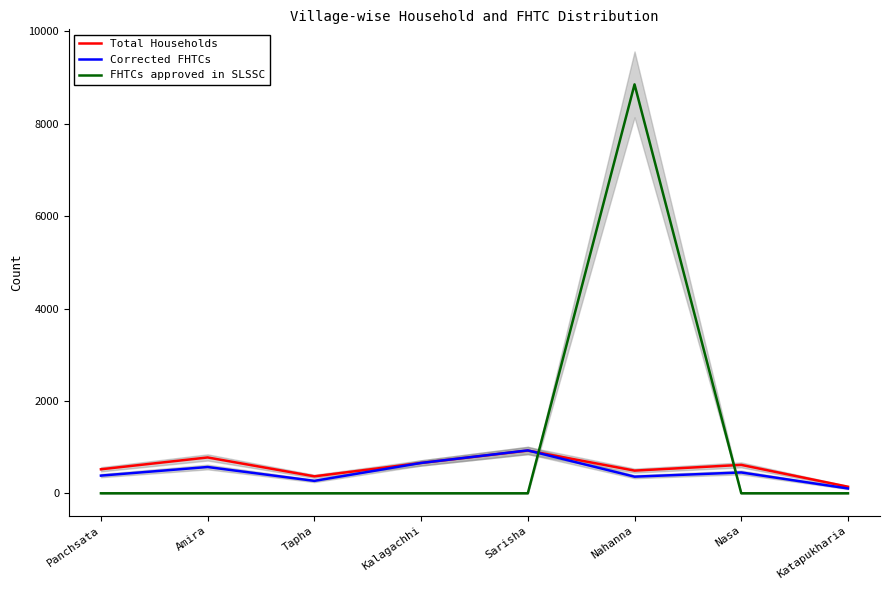

True or false: Corrected FHTCs and FHTCs approved in SLSSC intersect in this chart.

True